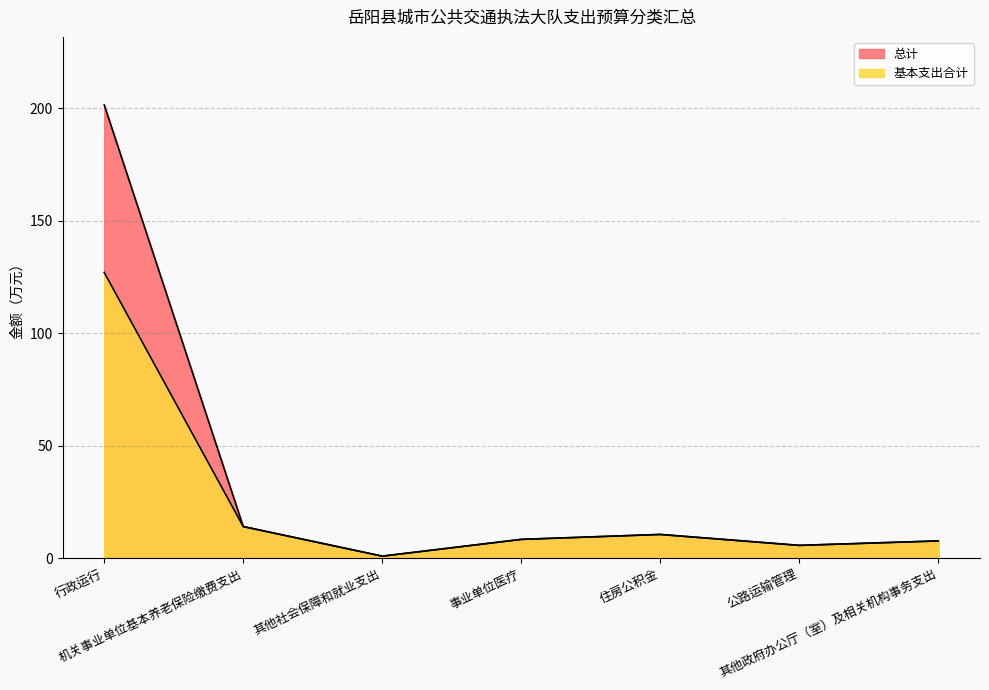

How many data points in 总计 are above 8?

4